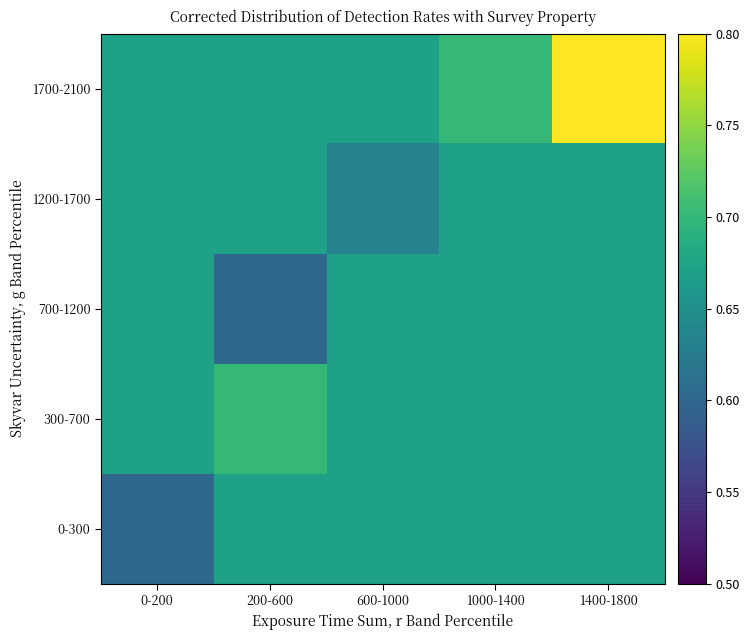

Rank the series by their maximum value, from highest to lowest.

1700-2100, 300-700, 0-300, 700-1200, 1200-1700